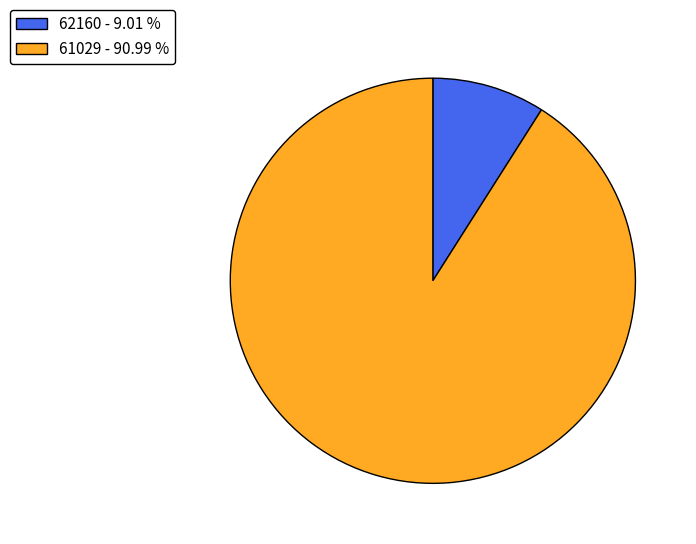

How many segments does this pie chart have?

2